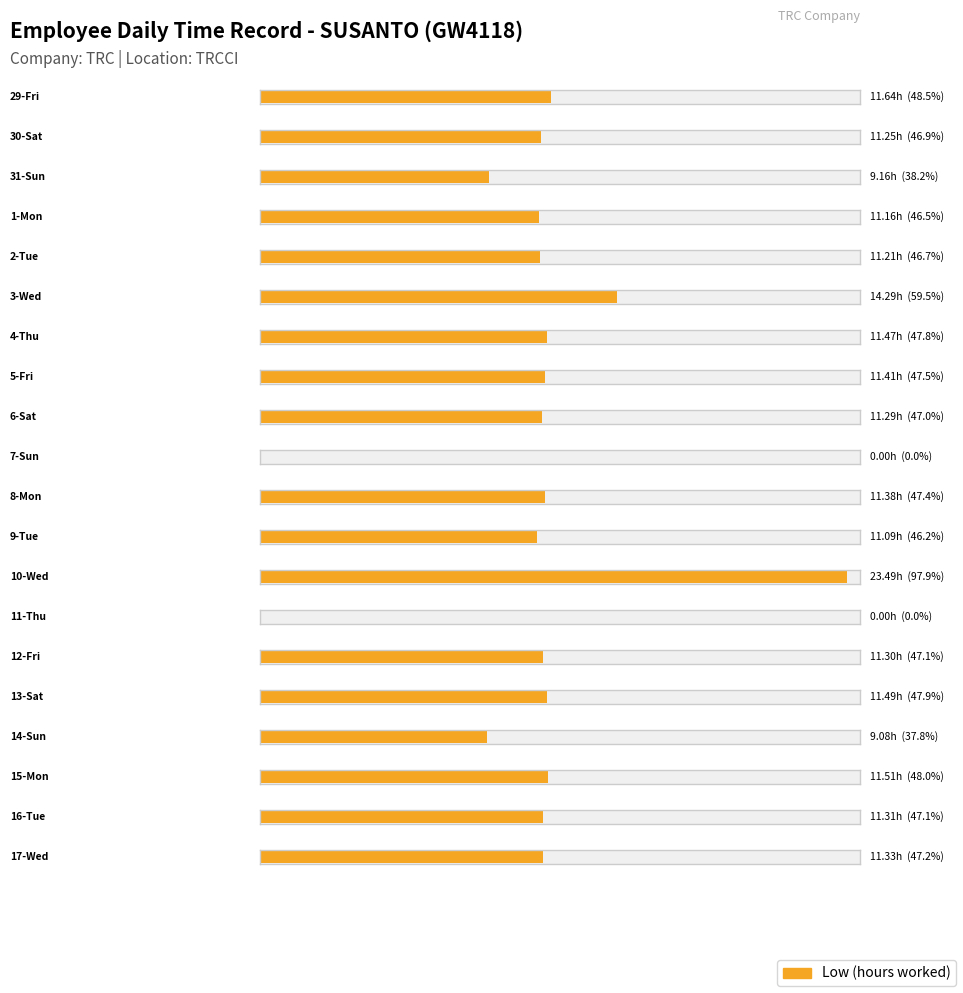

Where does the data first go above 11?

29-Fri